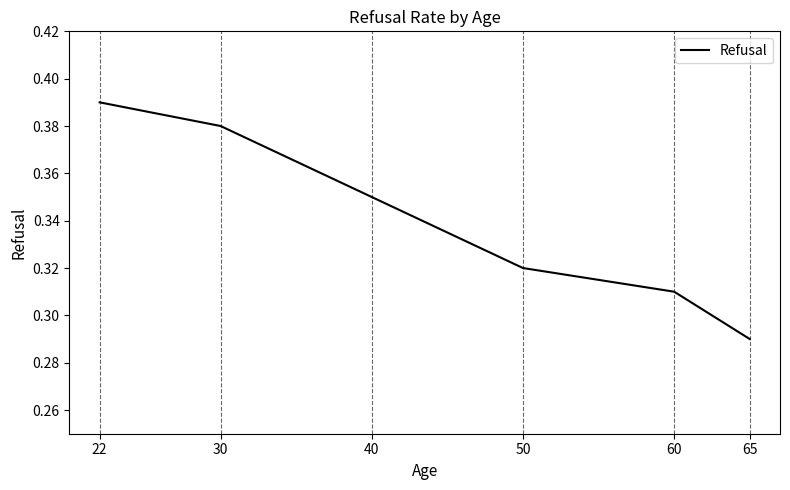

At which label is the value closest to 0?

65